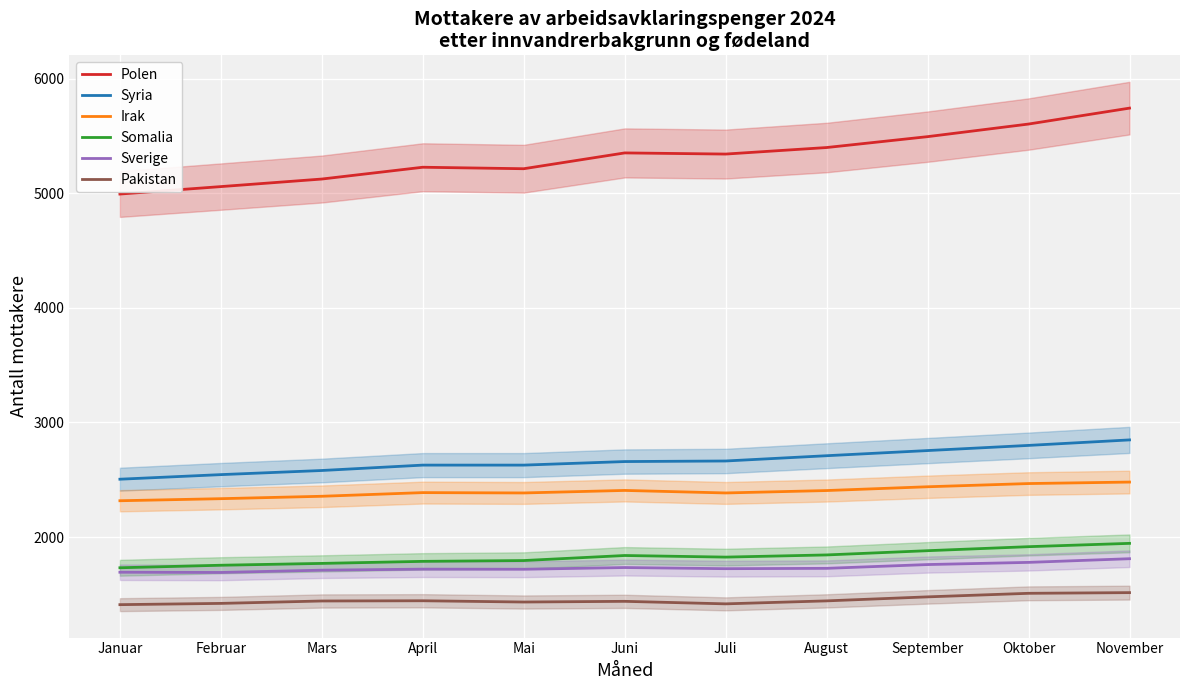

True or false: Somalia has more than 0 points higher than both neighbors.

True